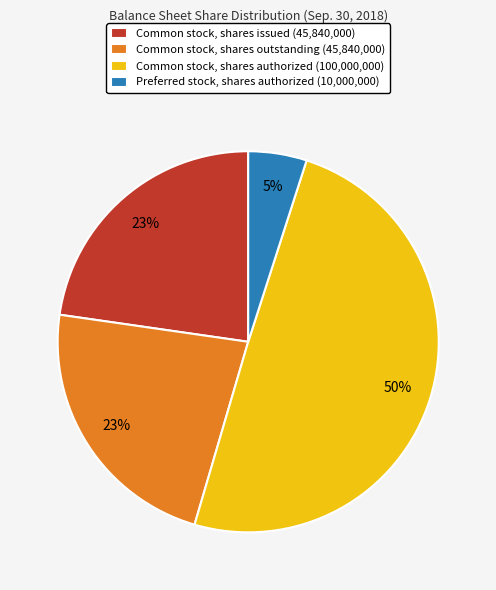

How many slices are in this pie chart?

4